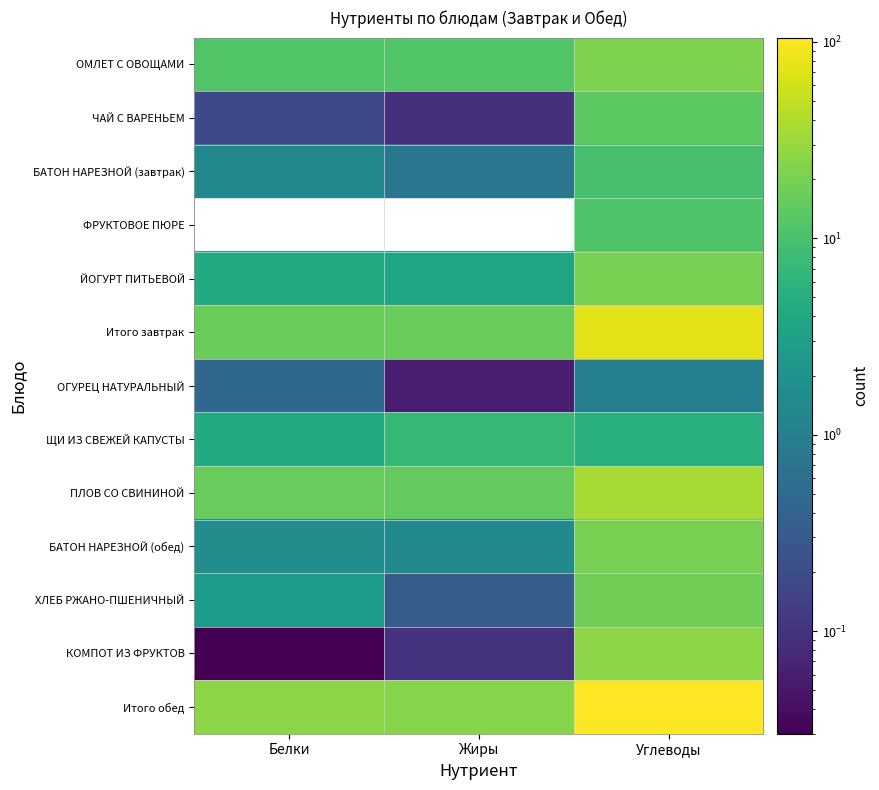

Which label corresponds to the smallest value in the chart?

Белки